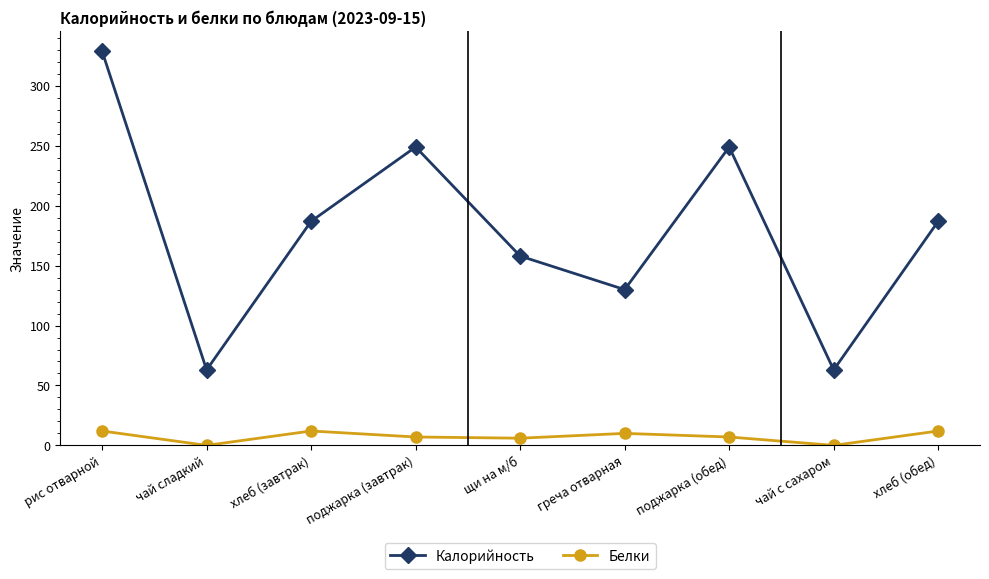

Rank the series by their maximum value, from lowest to highest.

Белки, Калорийность